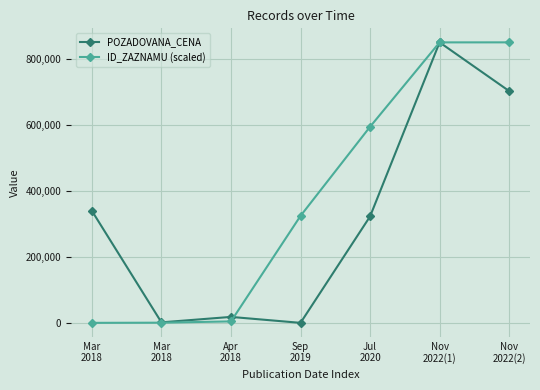

At which label does POZADOVANA_CENA reach its peak?

Nov
2022(1)